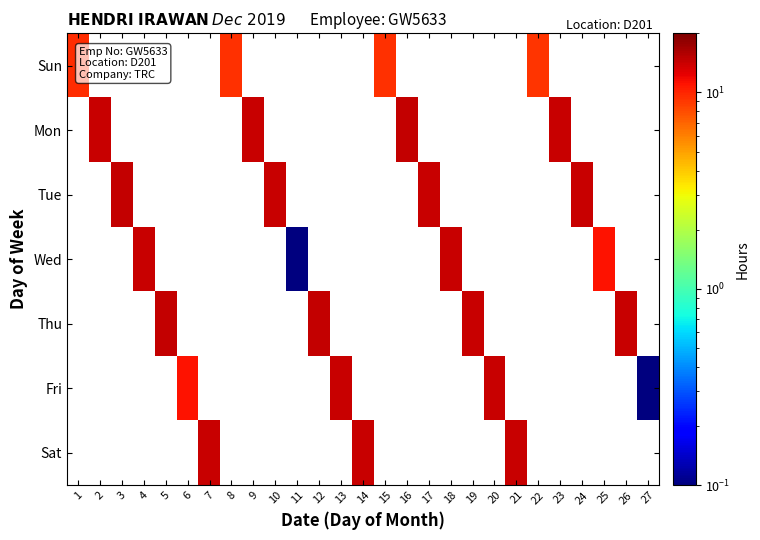

Rank the series at 25 from highest to lowest value.

Sun, Mon, Tue, Wed, Thu, Fri, Sat